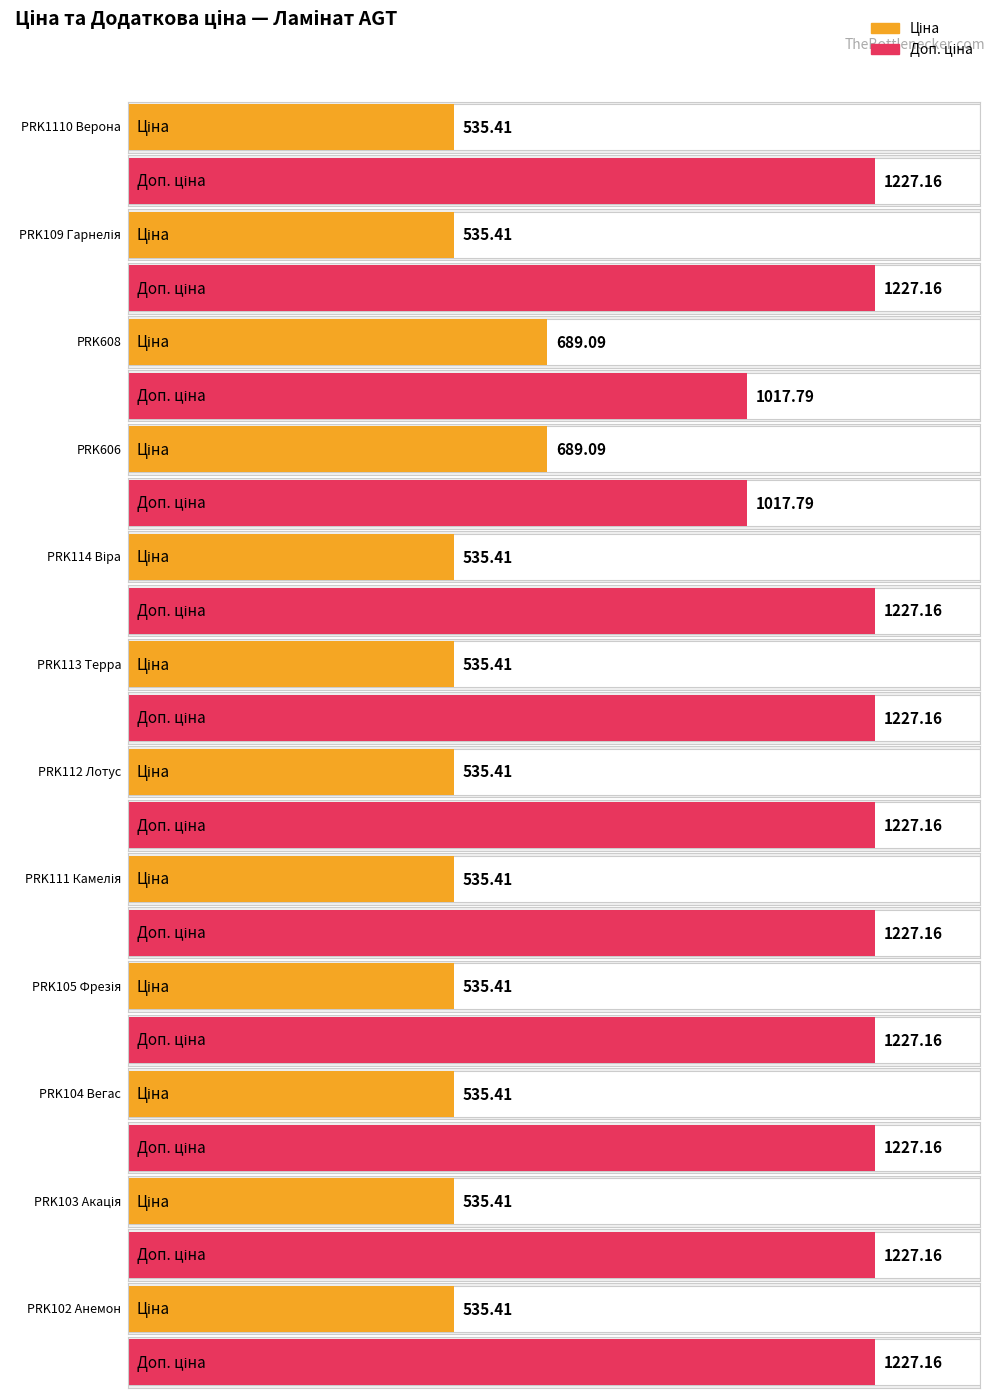

How many values in the Доп. ціна series exceed 1227?

10